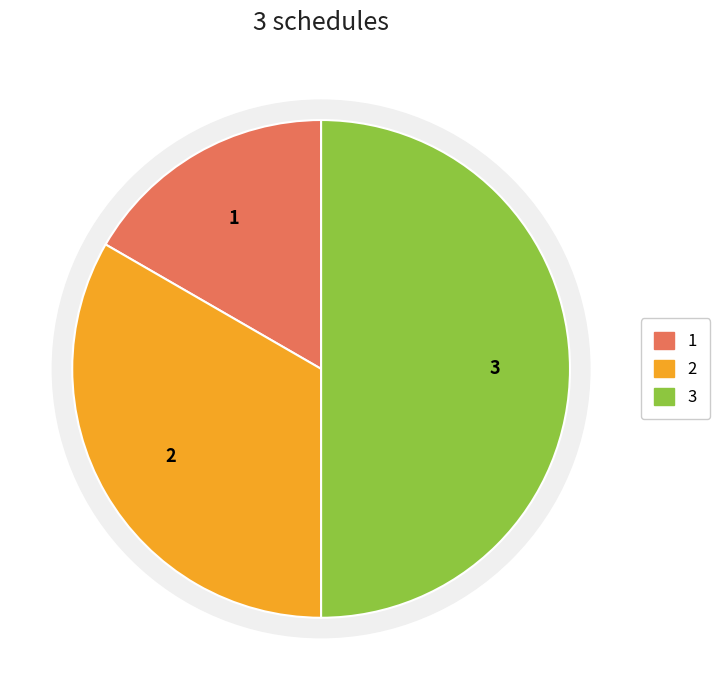

To the nearest percent, what is the average slice percentage?

33%